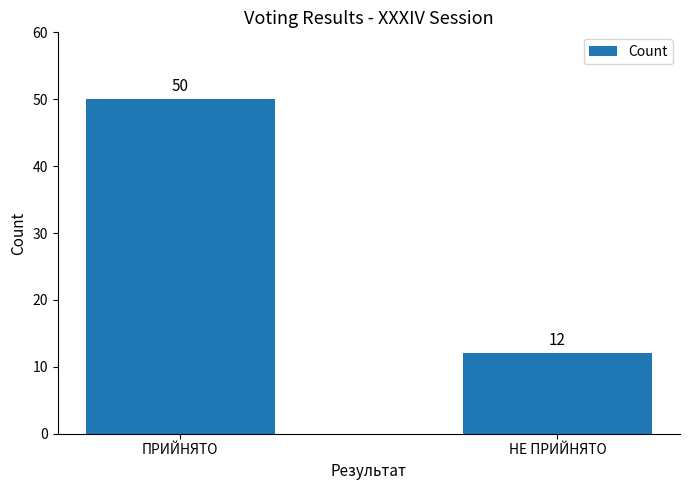

Reading right to left, extract all data points from this chart.

НЕ ПРИЙНЯТО=12	ПРИЙНЯТО=50